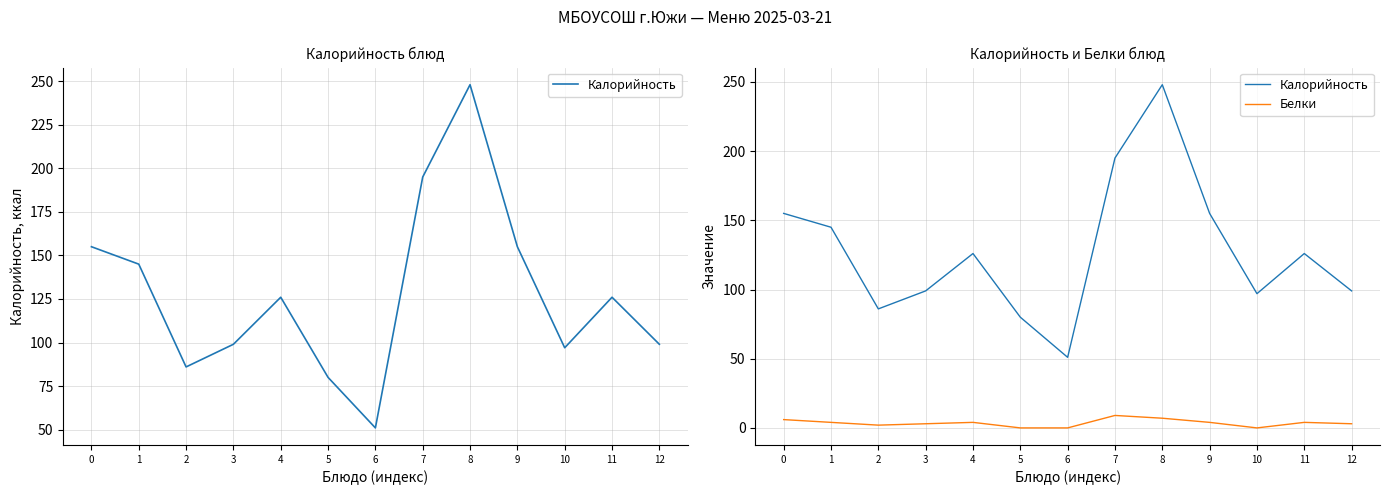

What is the average value of the Калорийность series?

128